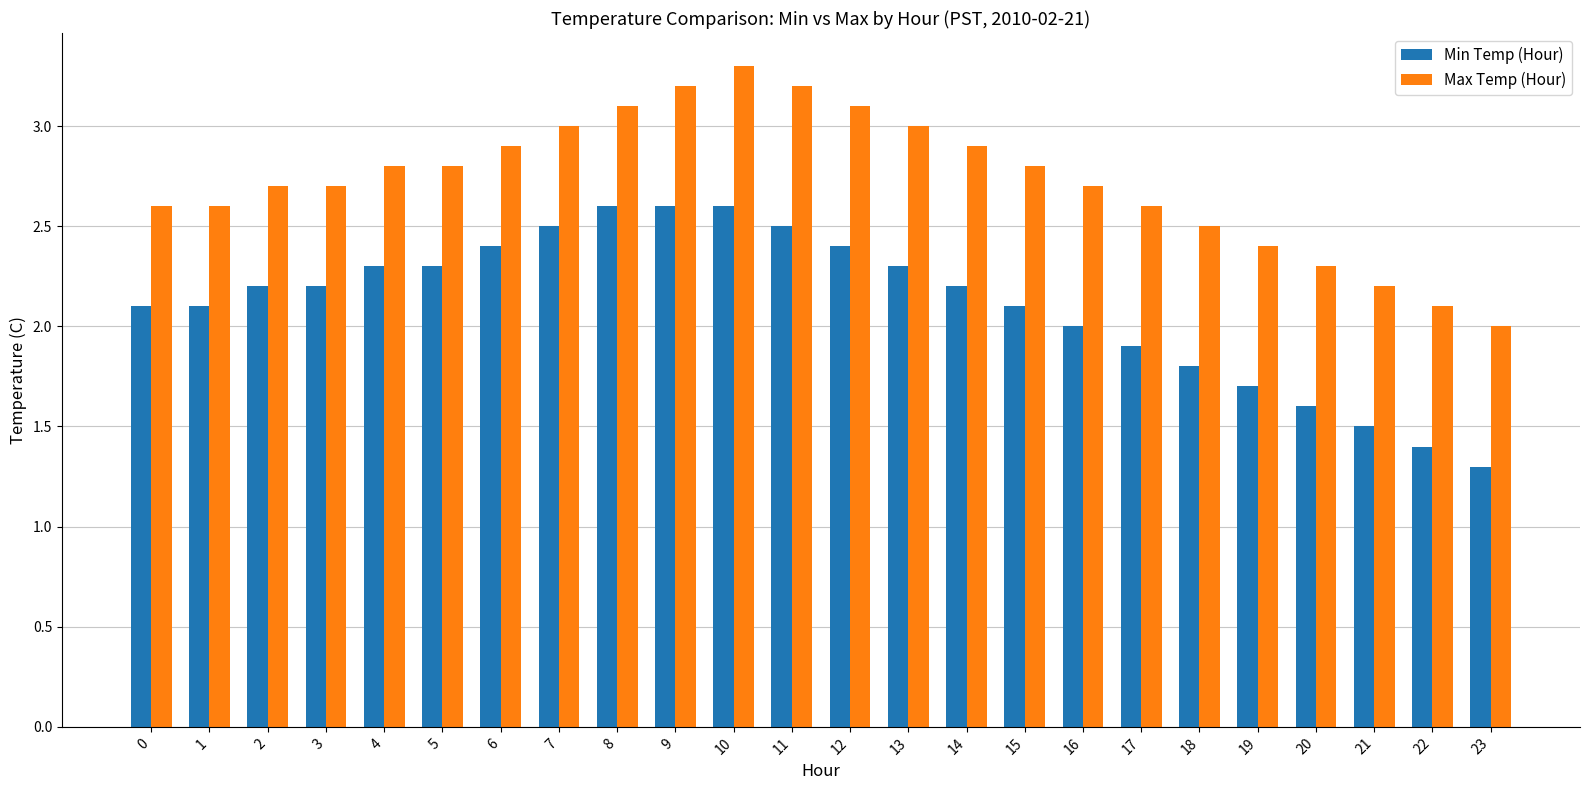

Are the bars horizontal?

No